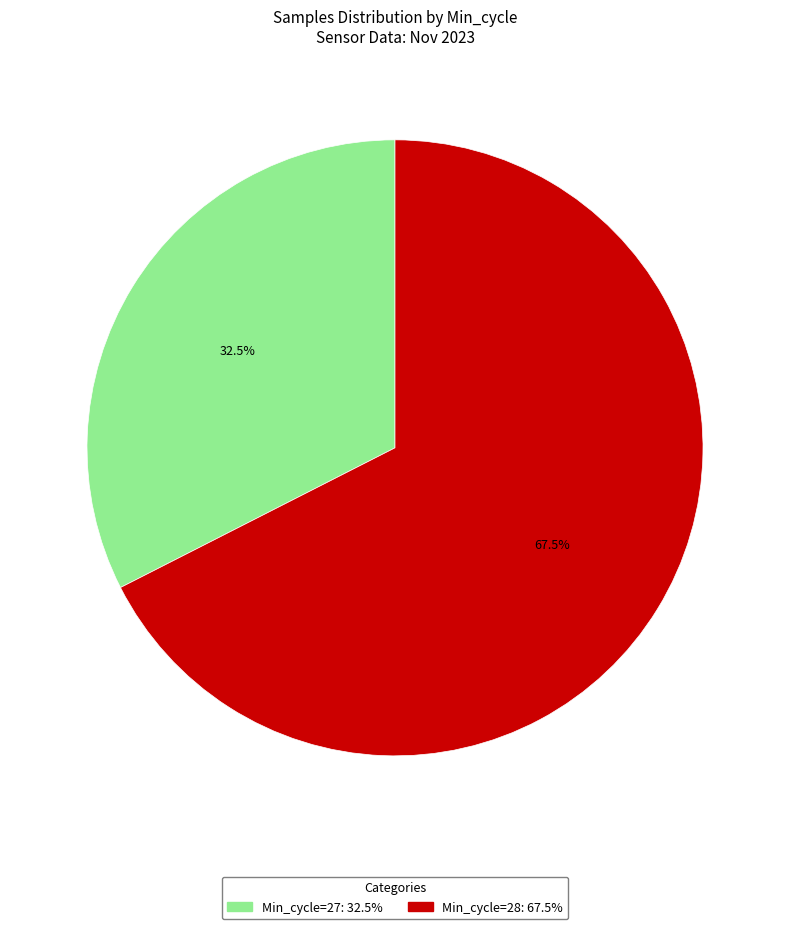

Is there a majority slice in this chart?

Yes